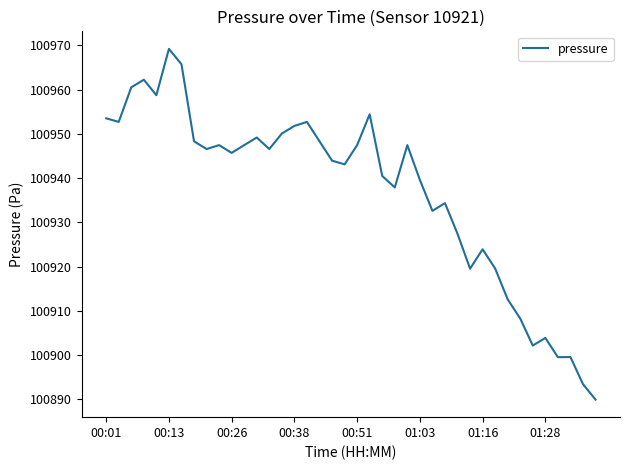

What is the smallest value displayed?

100889.9